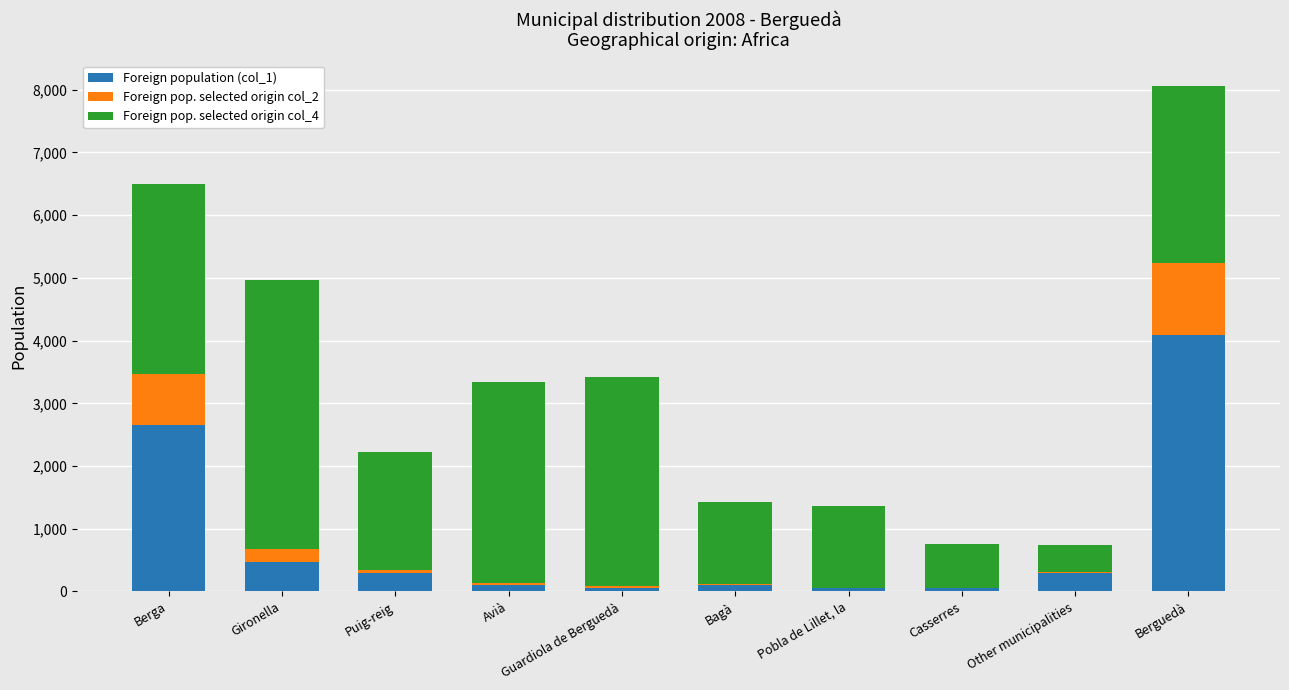

Are the bars horizontal?

No